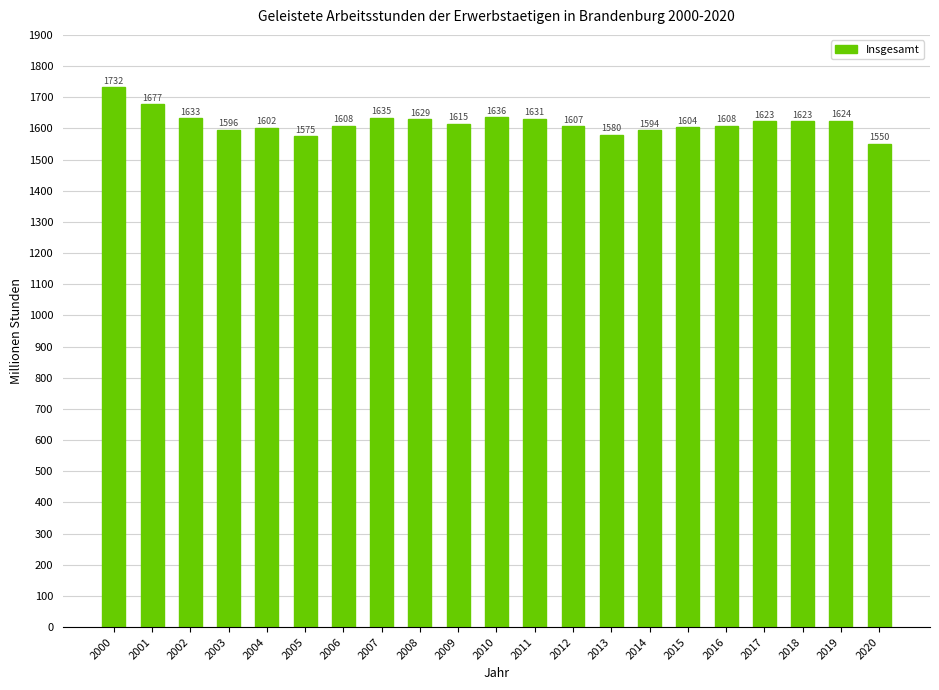

Is it true that the value at 2006 is 1607.7?

True